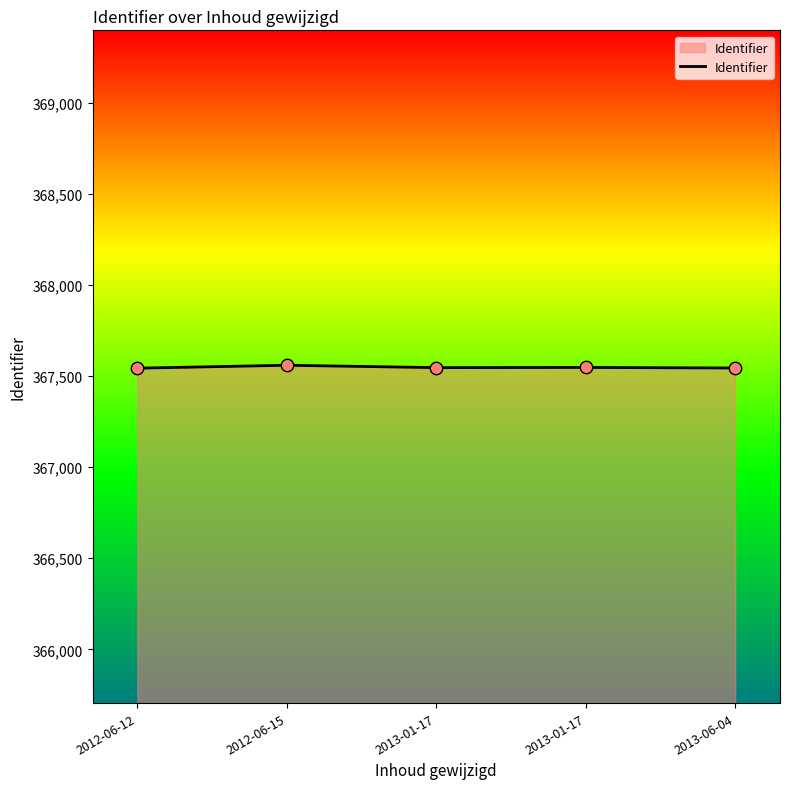

What is the ratio of the value at 2012-06-12 to the value at 2013-01-17?

1.0